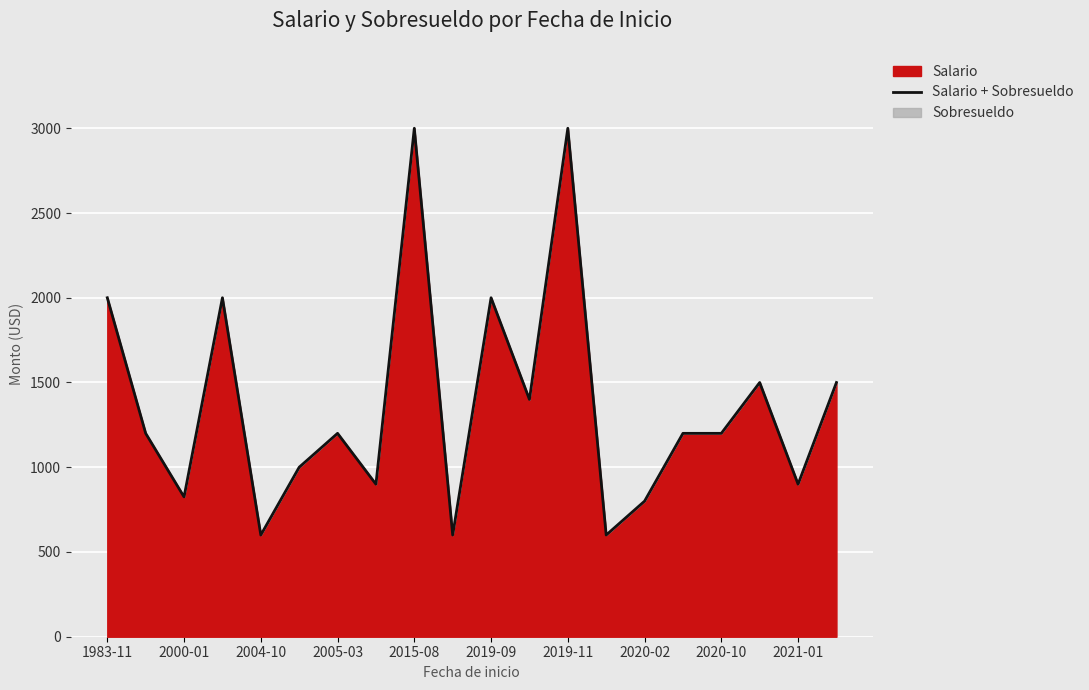

Reading left to right, what are all the values shown in this chart?

2000	1200	825	2000	600	1000	1200	900	3000	600	2000	1400	3000	600	800	1200	1200	1500	900	1500